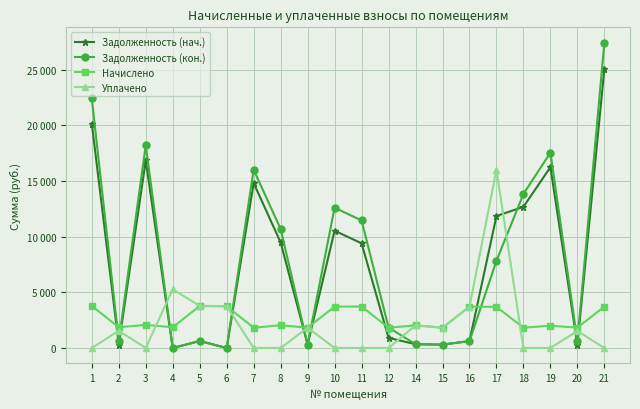

What is the difference between the second highest and second lowest values in the Задолженность (кон.) series?

22404.8